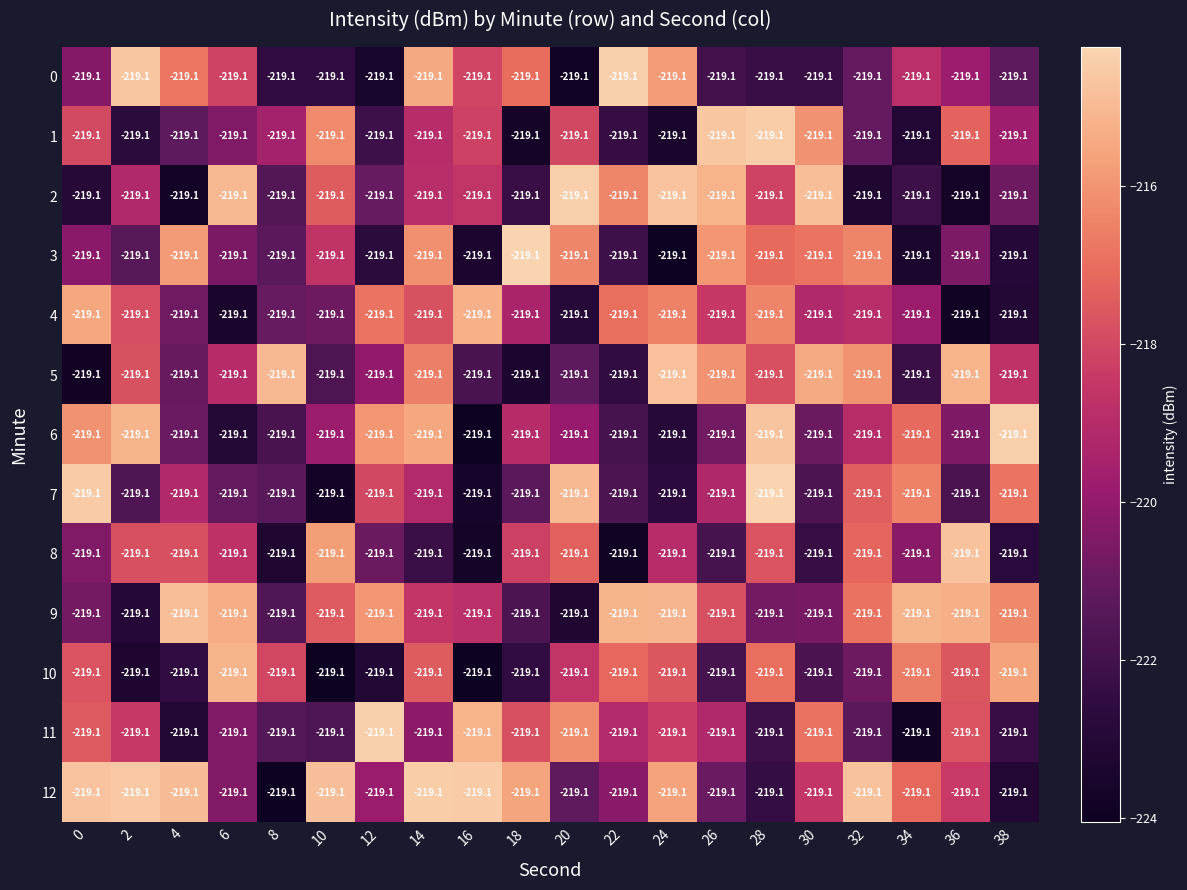

What is the average value of the 2 series?

-219.2